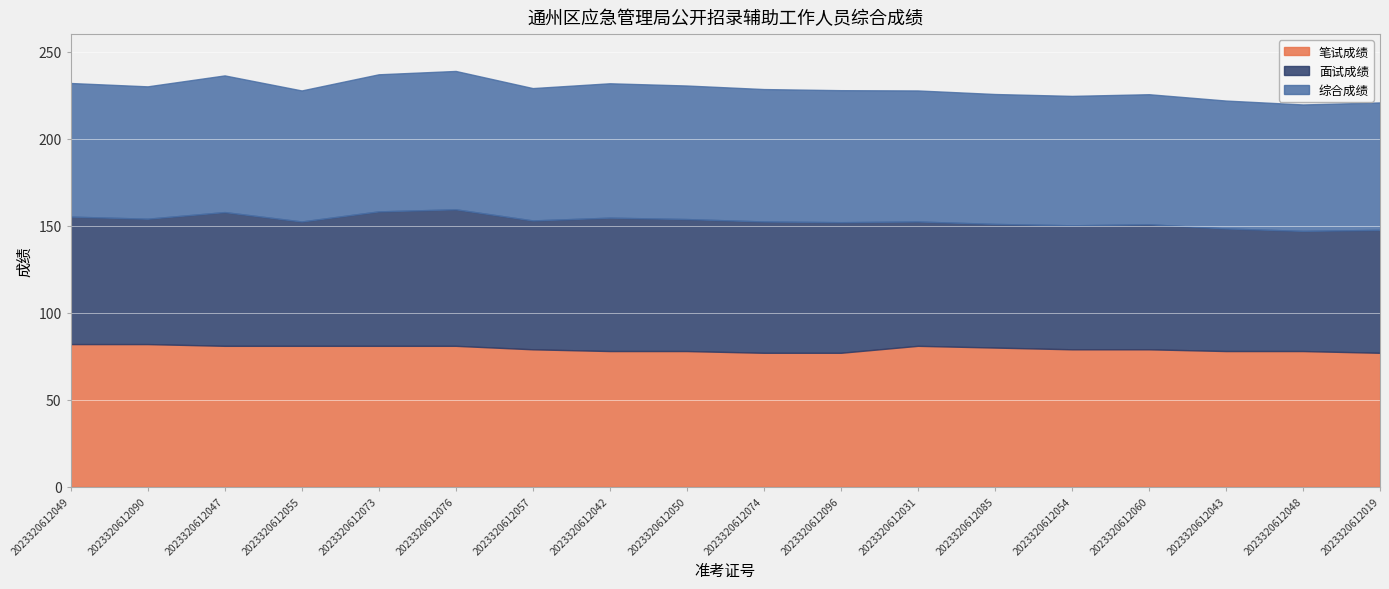

What is the label of the 6th point from the left?

2023320612076